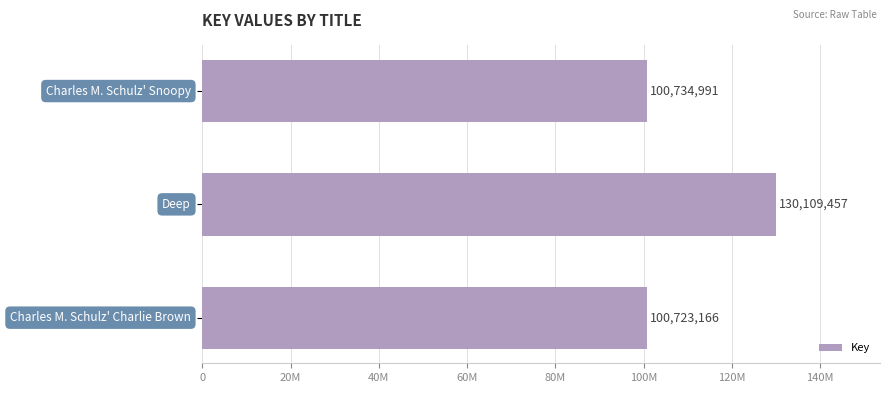

How many bars are there in total?

3